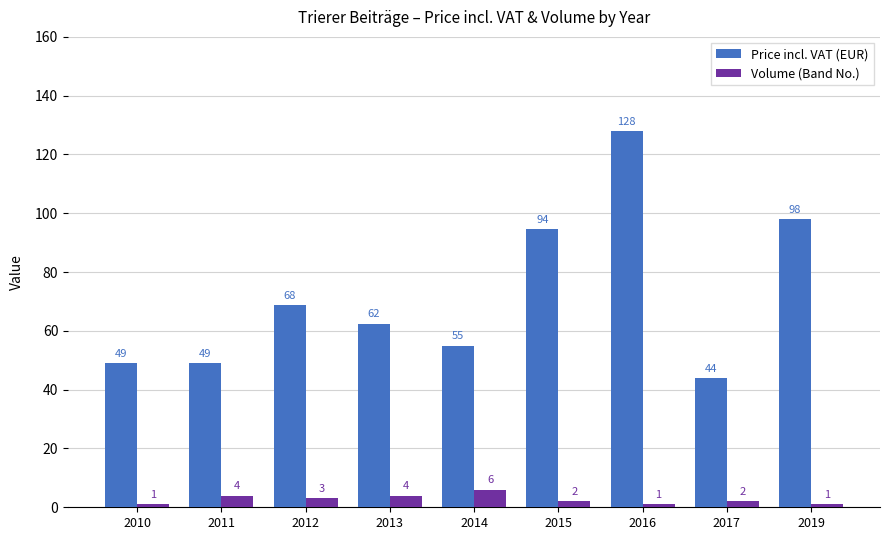

What value does the Volume (Band No.) series have at 2019?

1.0